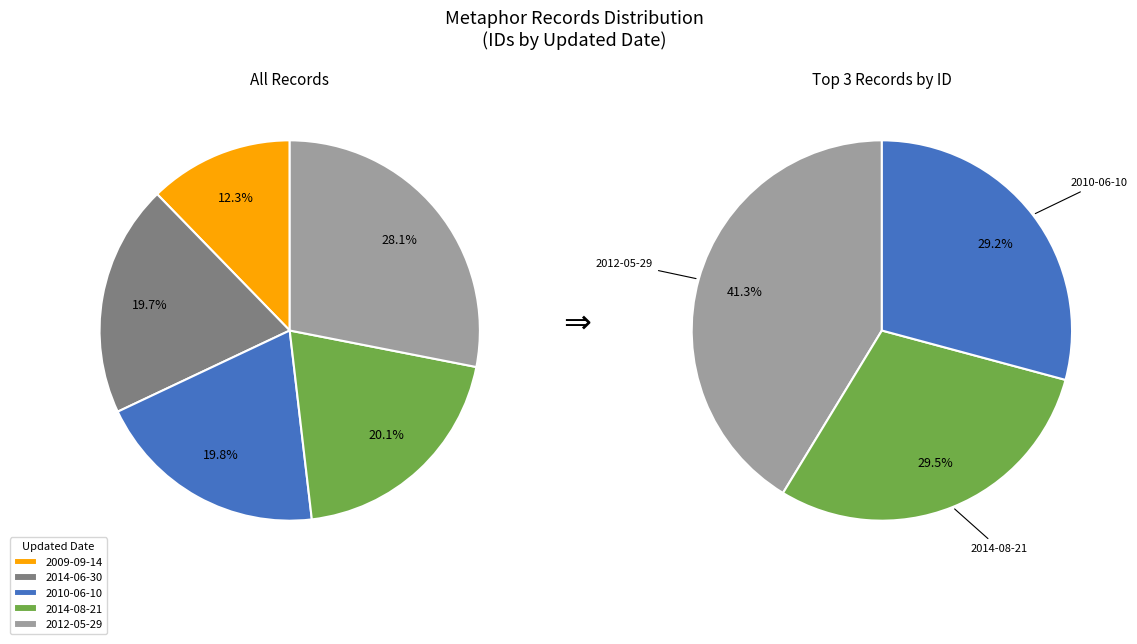

Does 2014-06-30 represent more than half of the total?

No